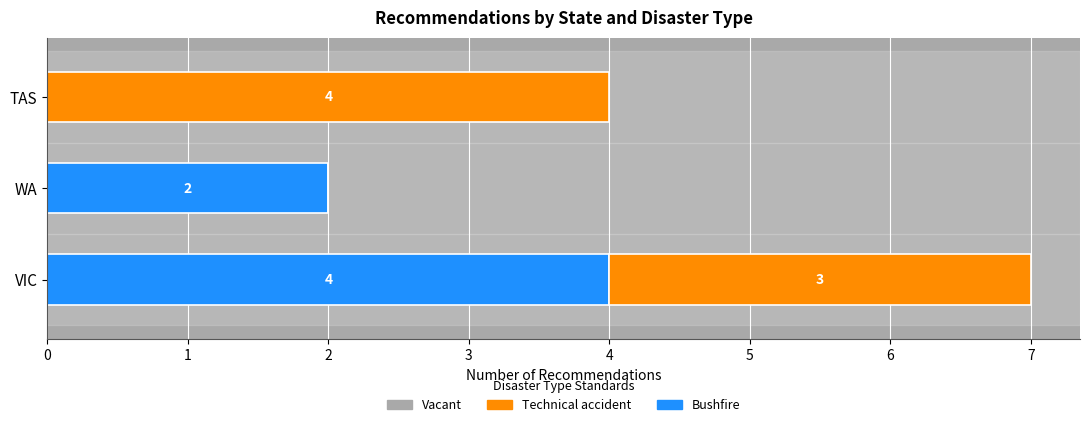

Which category has the highest value in the Bushfire series?

VIC